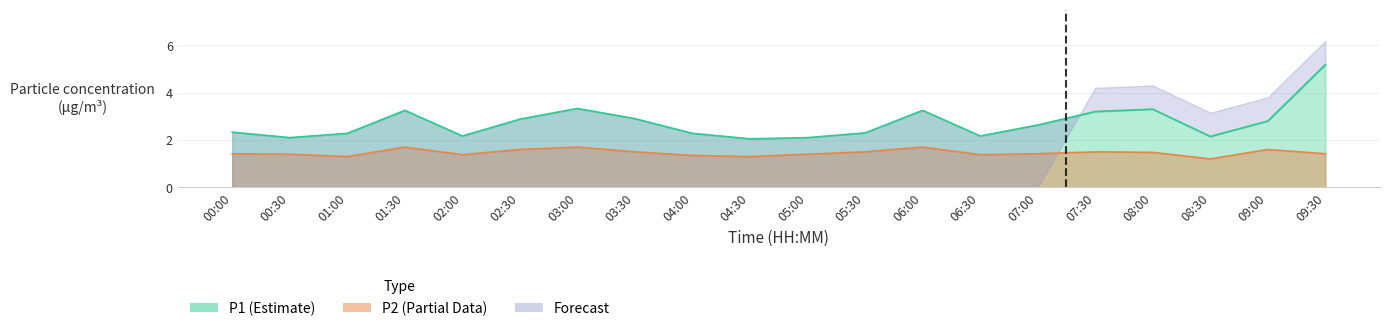

Is it true that P2 equals 0.3 at 01:00?

False